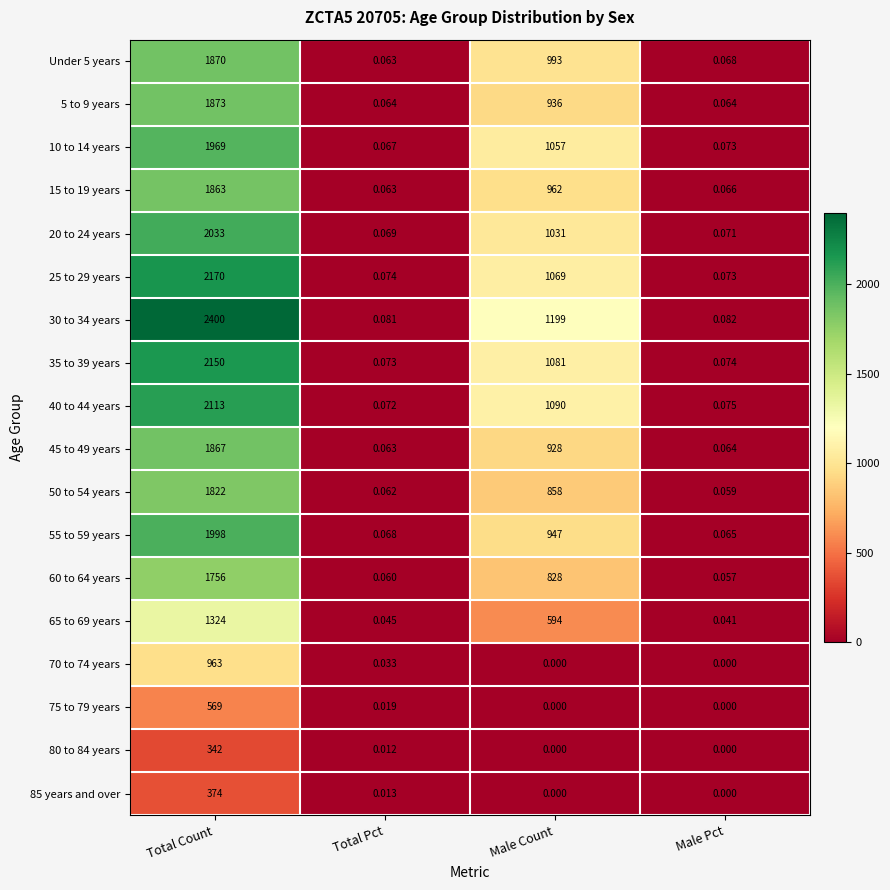

At how many categories does at least one series exceed 1204?

1